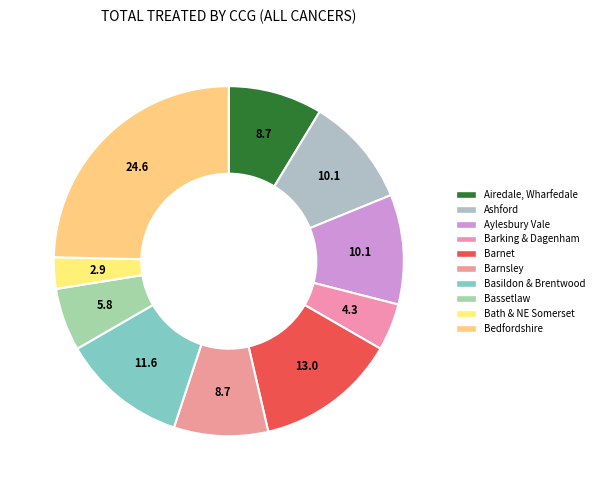

How many slices are in this pie chart?

10